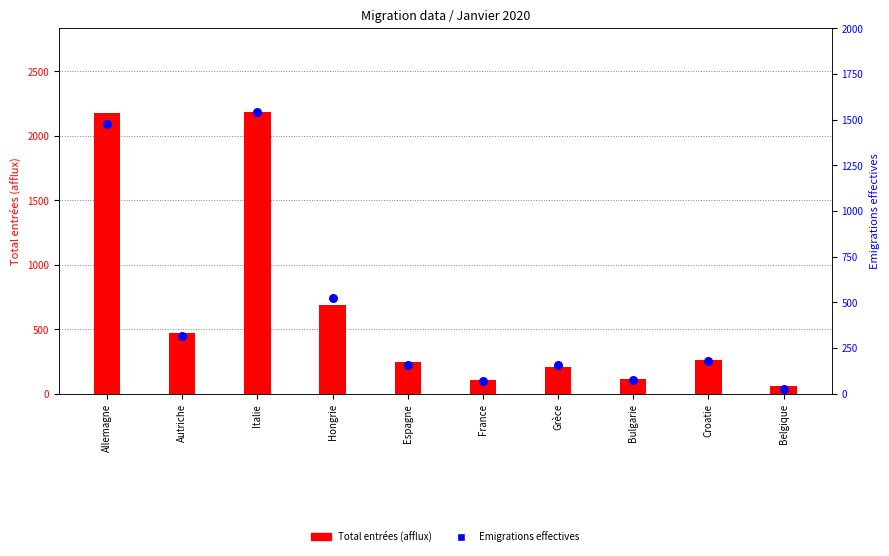

Which series contains the lowest Y value?

Emigrations effectives